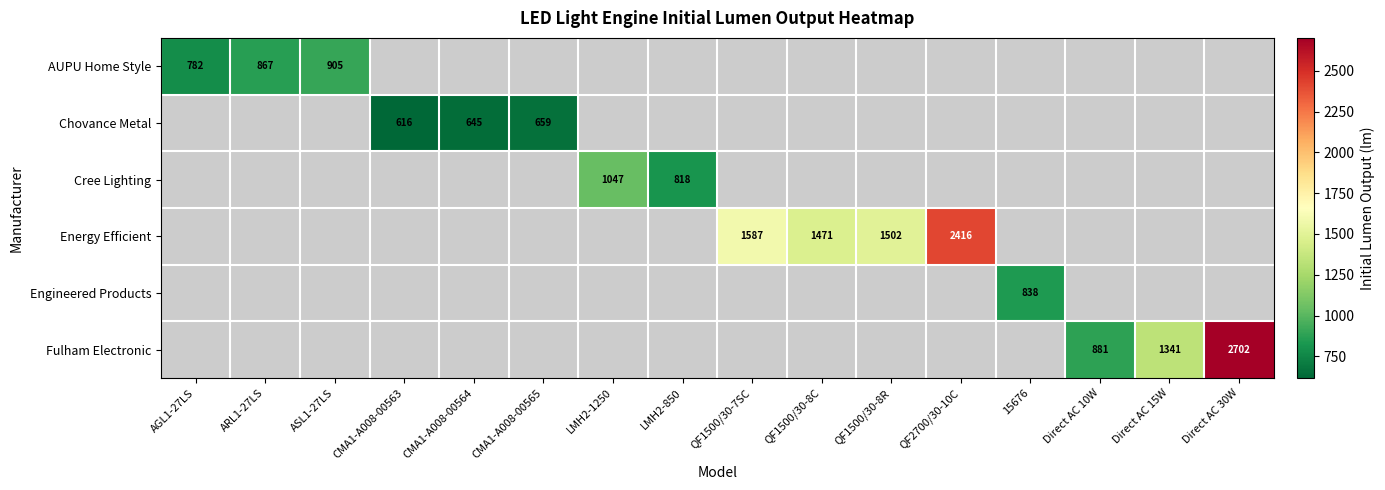

The AUPU Home Style series shows 782 at AGL1-27LS. True or false?

True